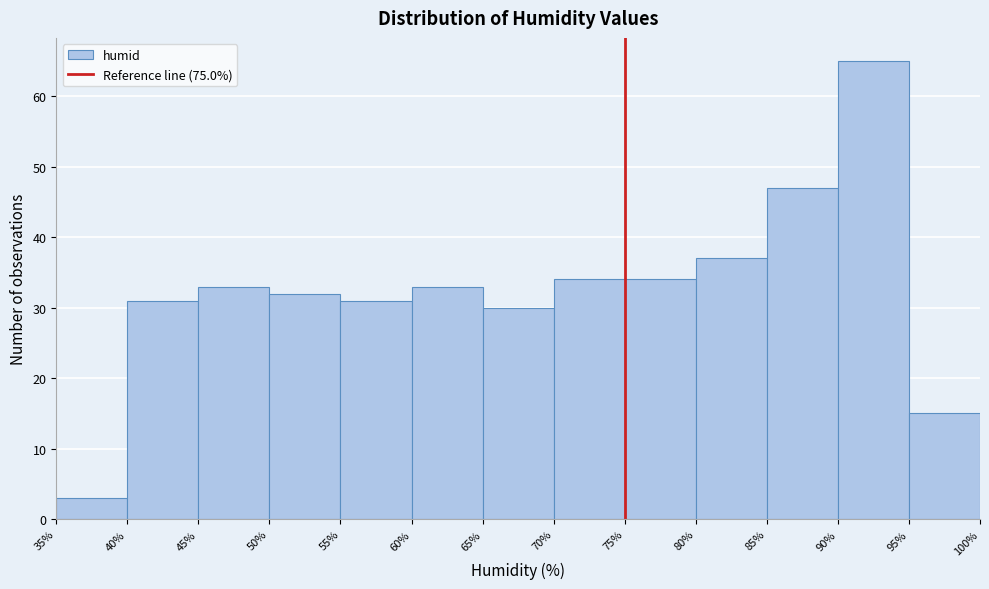

How tall is the bar that spans 45% to 50% on the x-axis? The values are not printed on the chart, so give them approximately, as read against the axis.

33